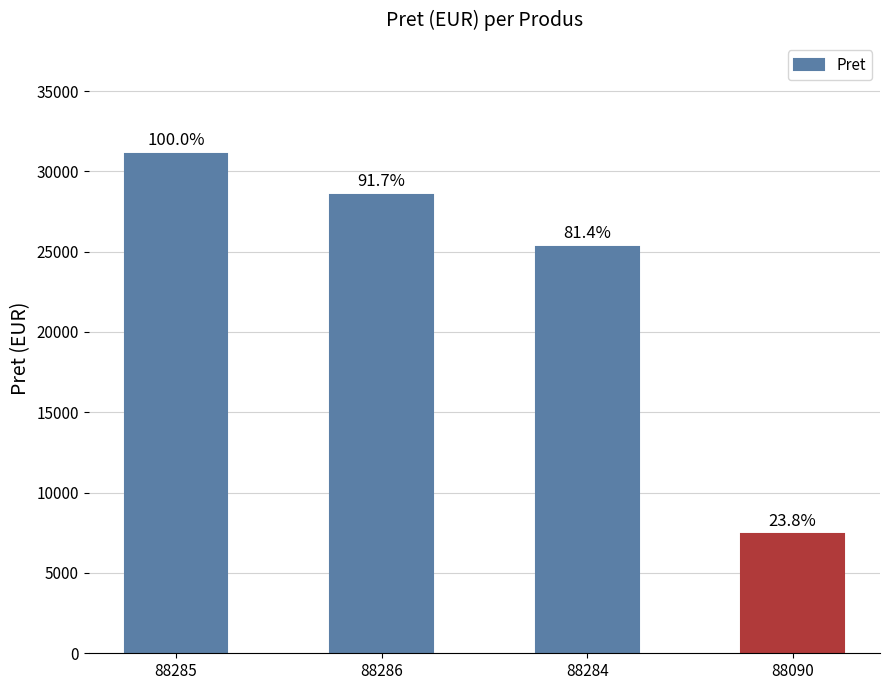

What is the approximate value at 88285?

31100